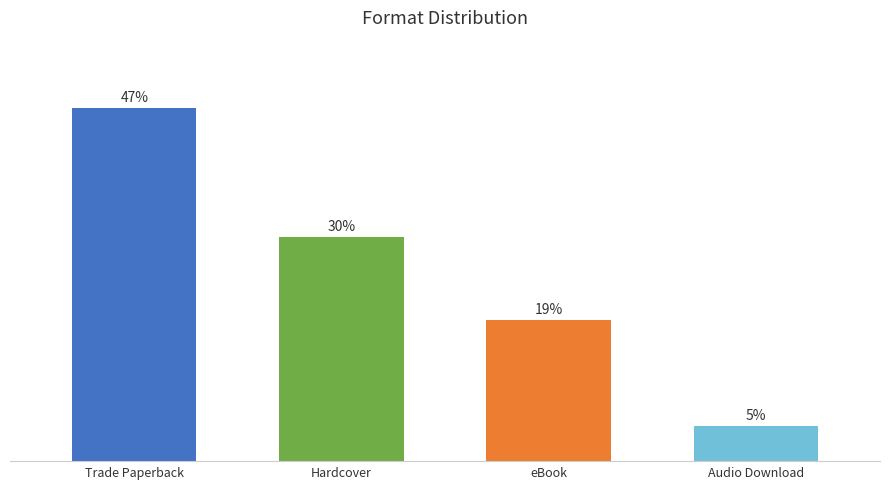

Does the chart contain stacked bars?

No